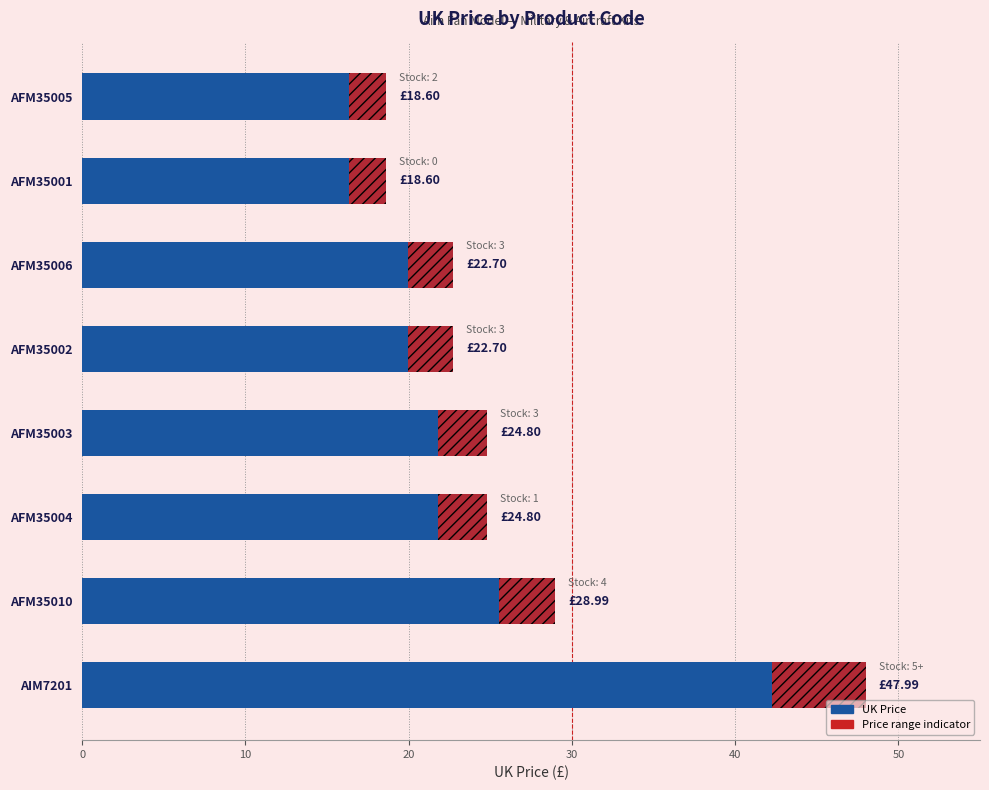

Count the number of data series in this chart.

2